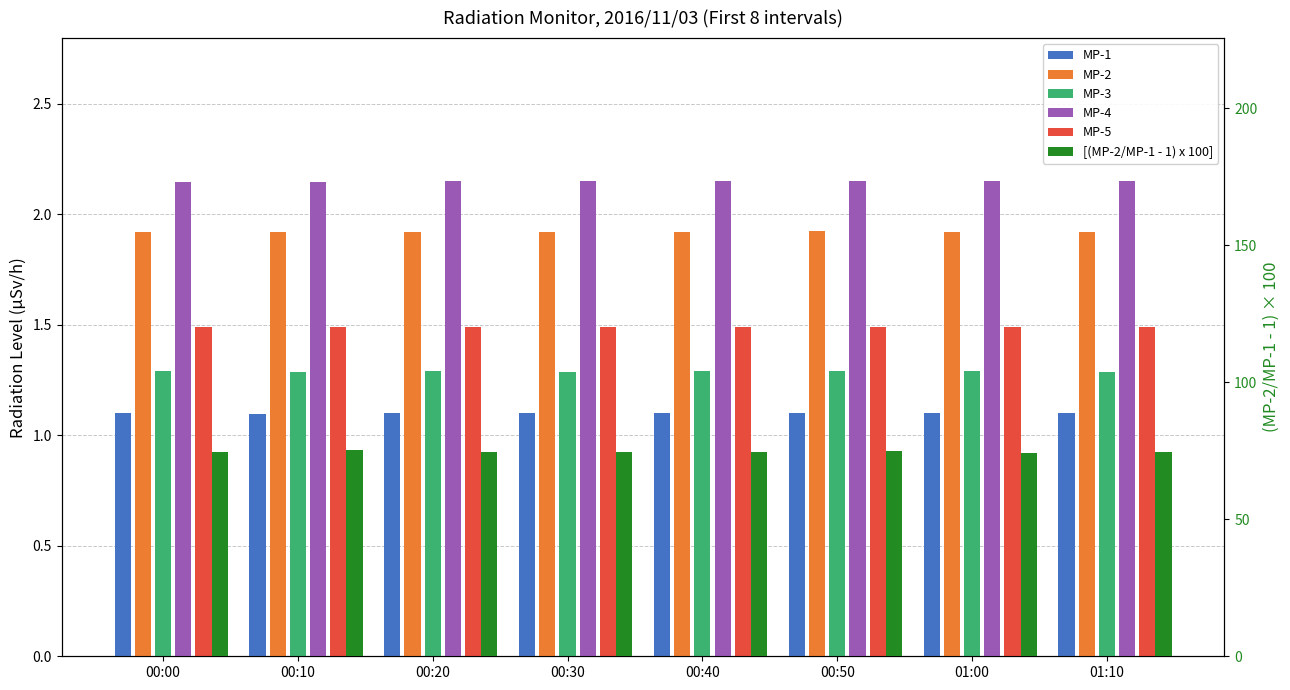

What is the maximum value shown in the chart?

75.2